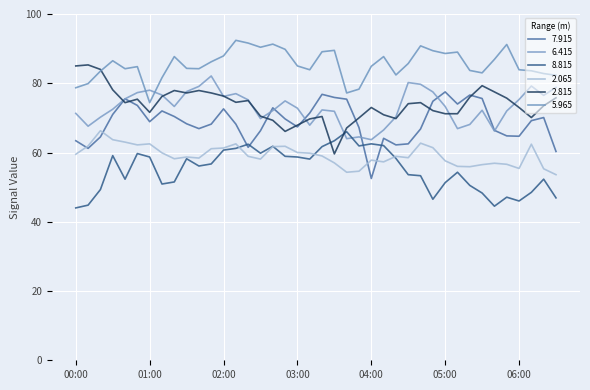

What is the difference between the second highest and minimum values in the 8.815 series?

19.4